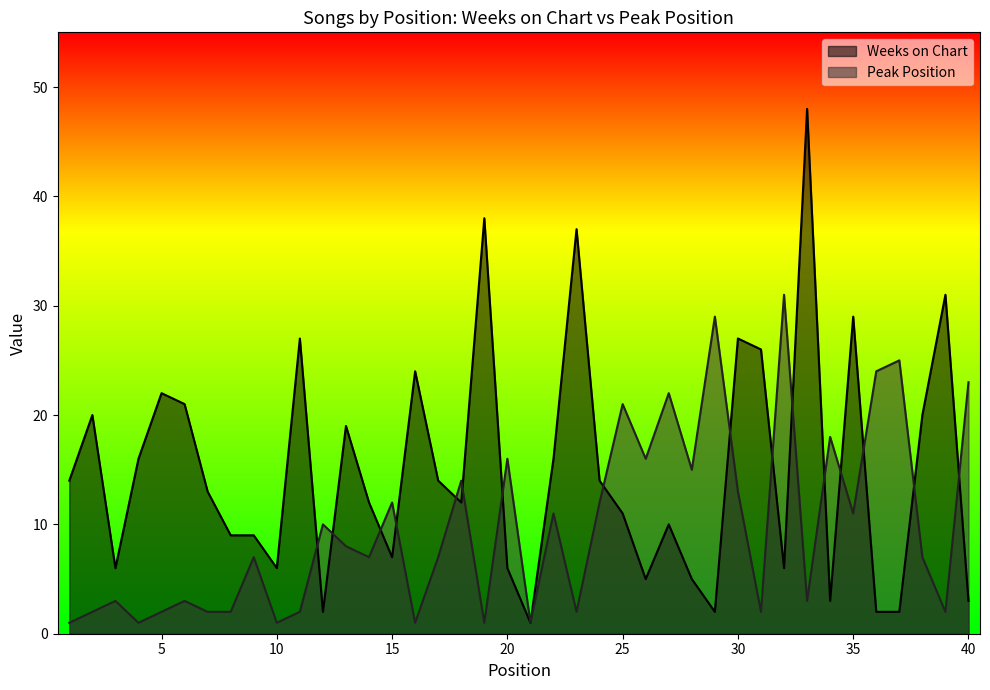

At how many categories does at least one series exceed 13?

31